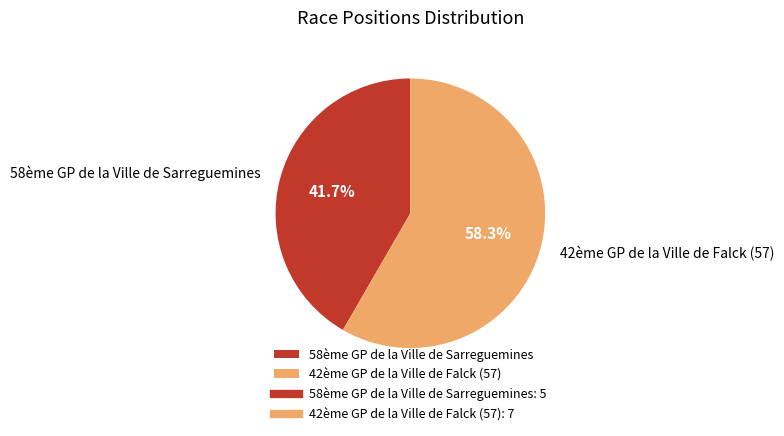

Is there any slice that represents more than half of the pie?

Yes